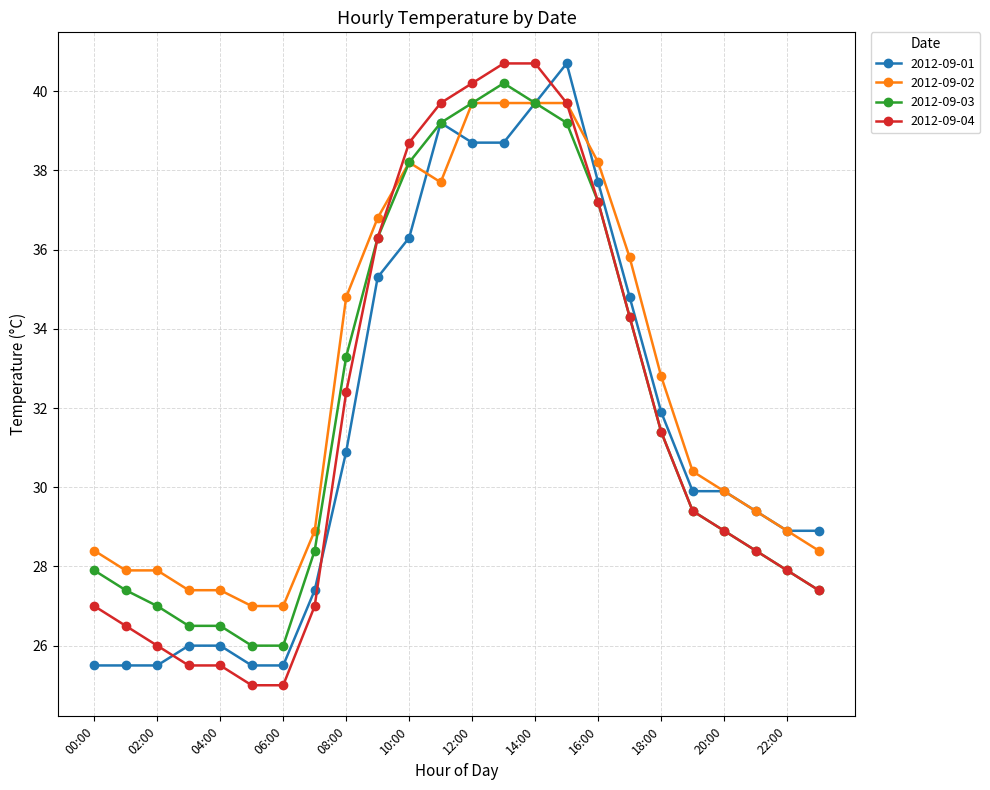

What is the value of the 2012-09-02 point at the 6th from the left?

27.0